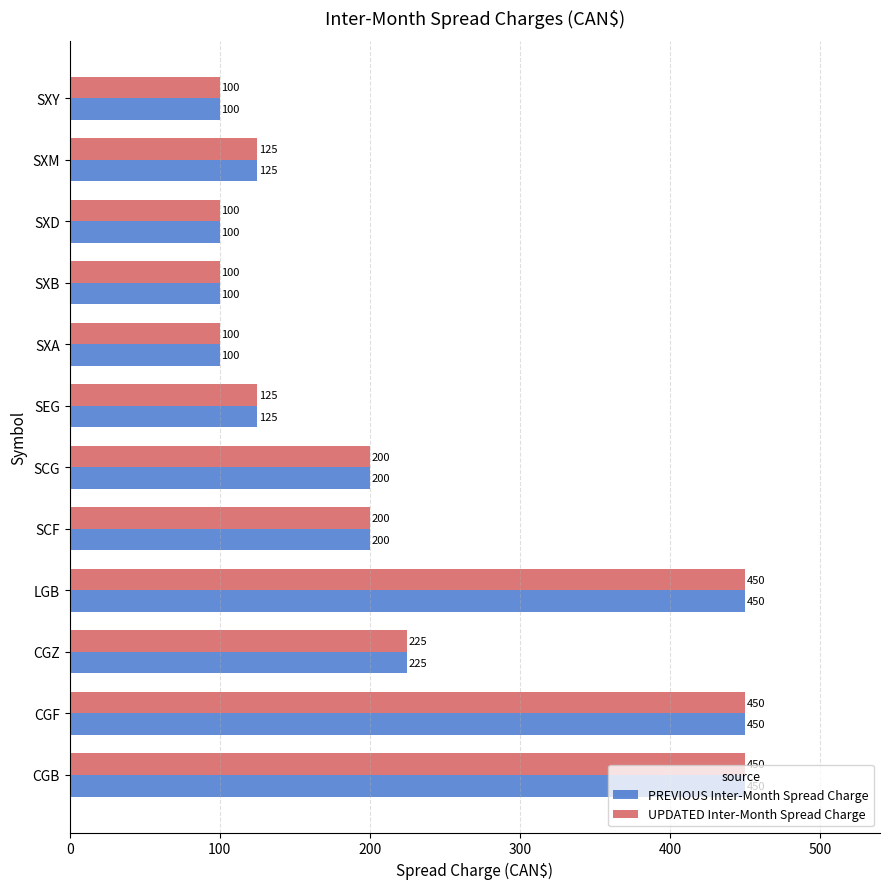

What is the average value of the UPDATED Inter-Month Spread Charge series?

219